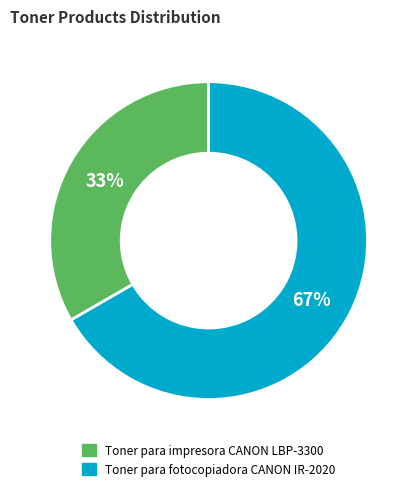

The Toner para impresora CANON LBP-3300 slice represents 47% of the pie. True or false?

False